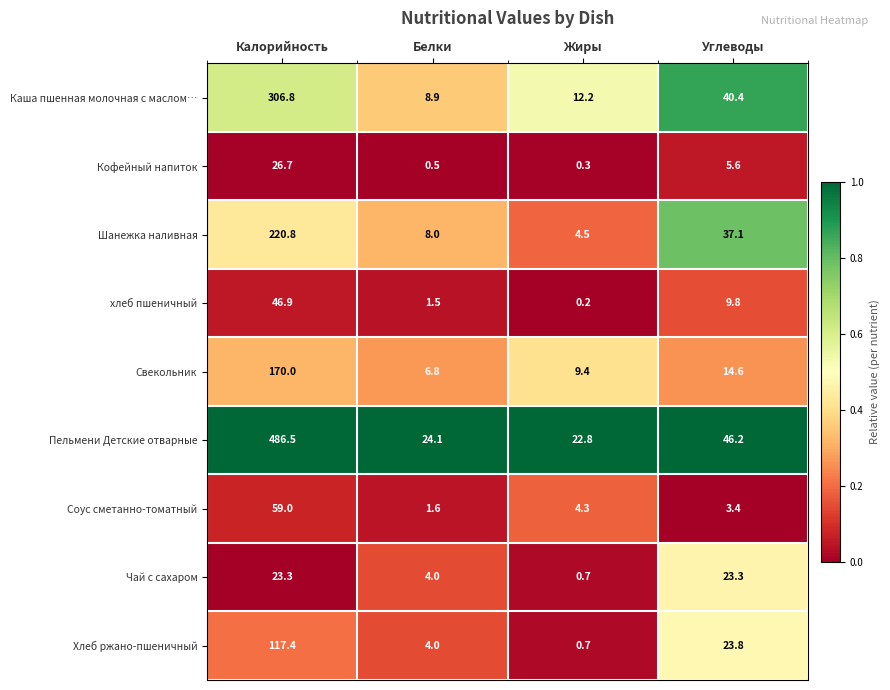

The value of Соус сметанно-томатный at Белки is 0.9. True or false?

False